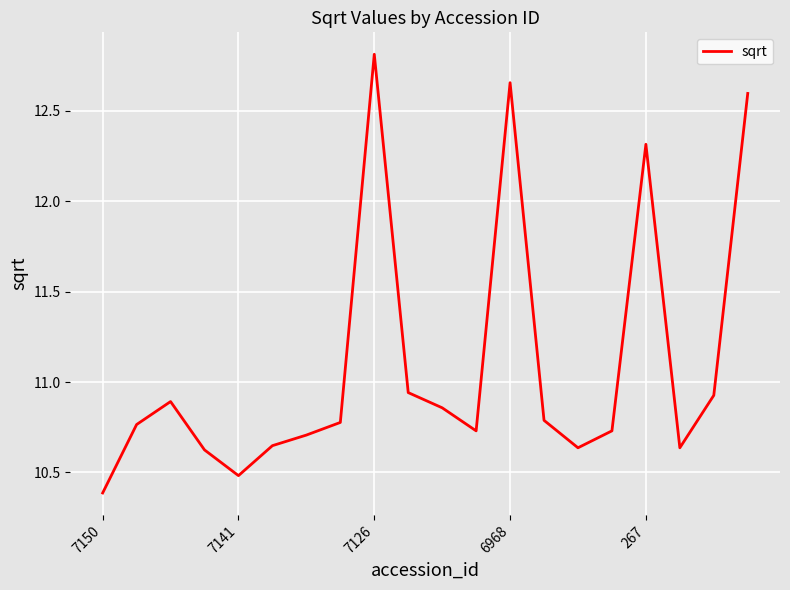

What is the difference between the maximum and minimum values?

2.4